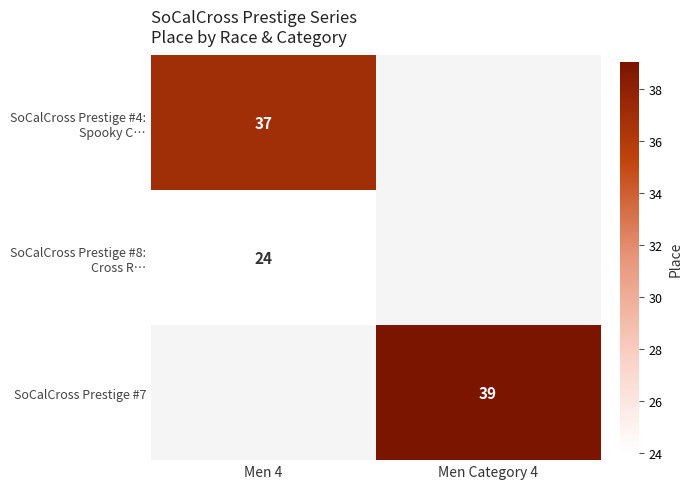

True or false: SoCalCross Prestige #7 has a value of 68 at Men Category 4.

False